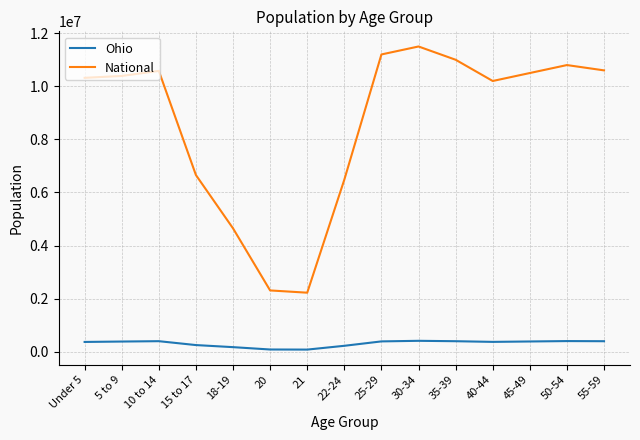

True or false: Ohio and National cross at least once.

False